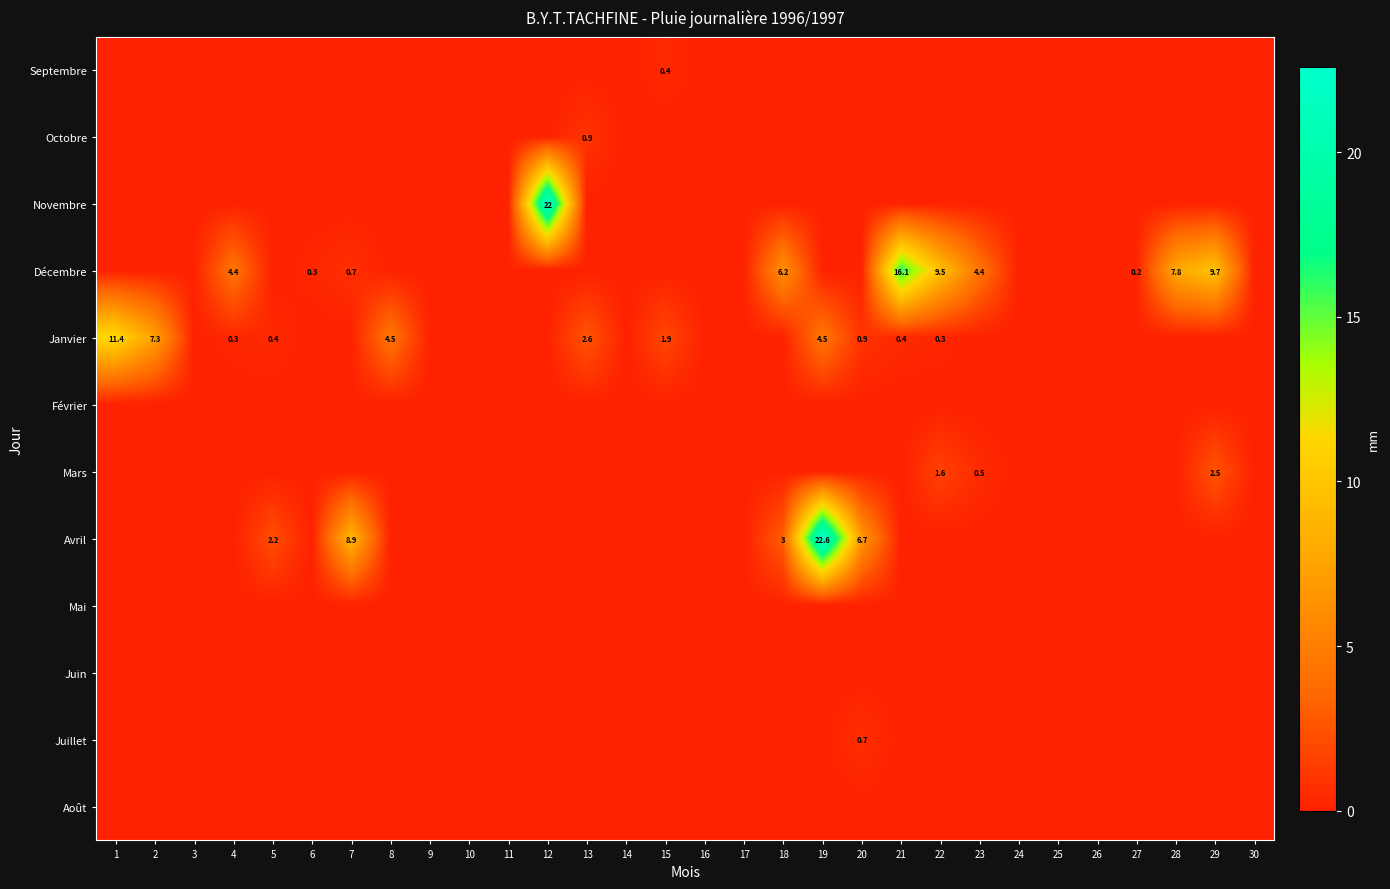

Which label corresponds to the smallest value in the chart?

1